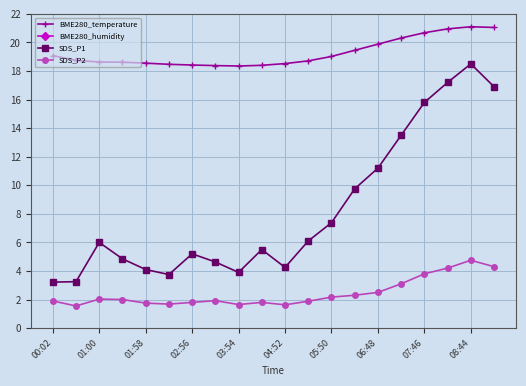

What is the value of the BME280_humidity point at the 7th from the left?

67.6